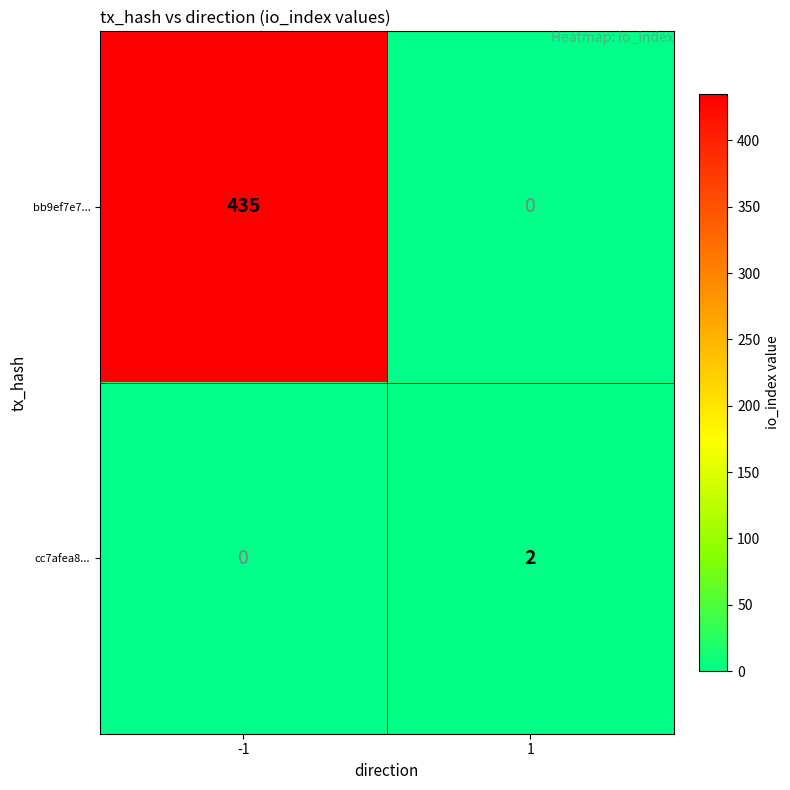

True or false: bb9ef7e7... has a value of 778 at -1.

False